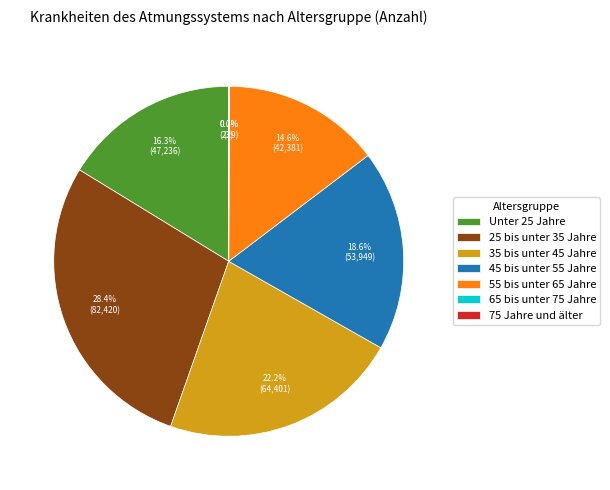

Which has a higher value, 35 bis unter 45 Jahre or Unter 25 Jahre?

35 bis unter 45 Jahre